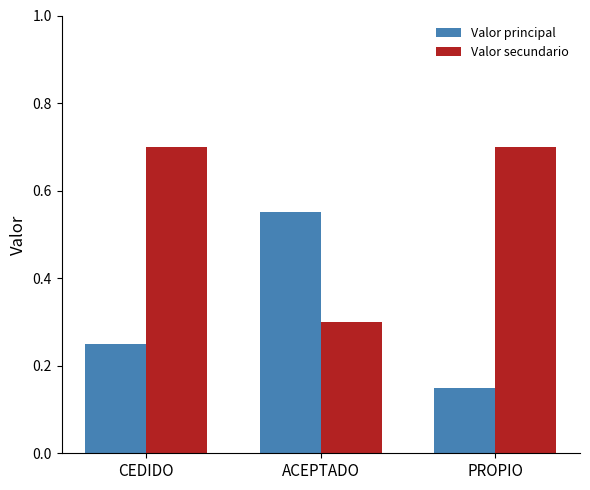

What is the label of the 3rd bar from the right?

CEDIDO